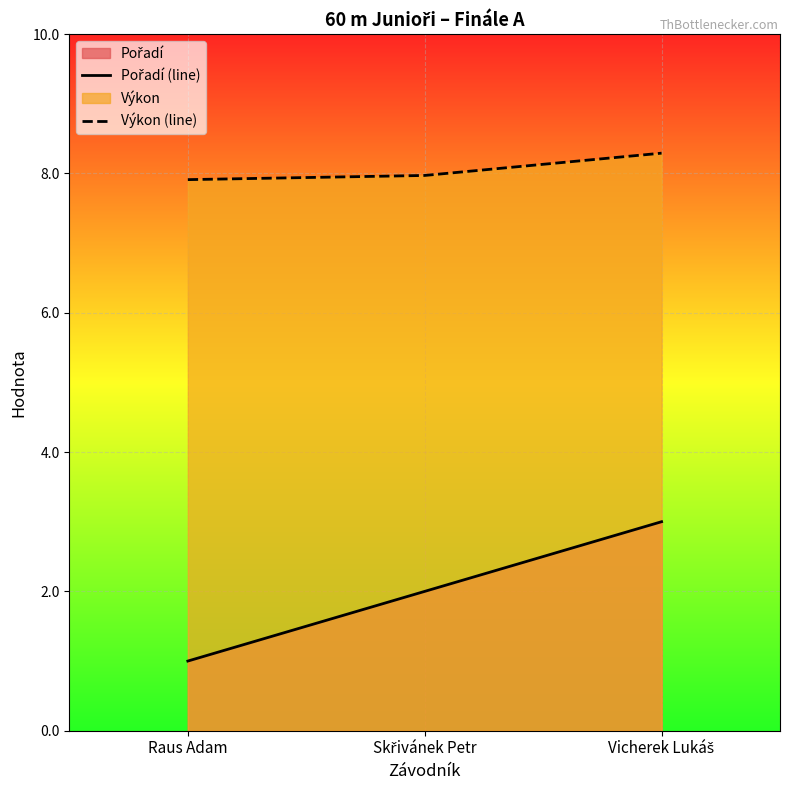

Which category has the lowest value in the Výkon (line) series?

Raus Adam